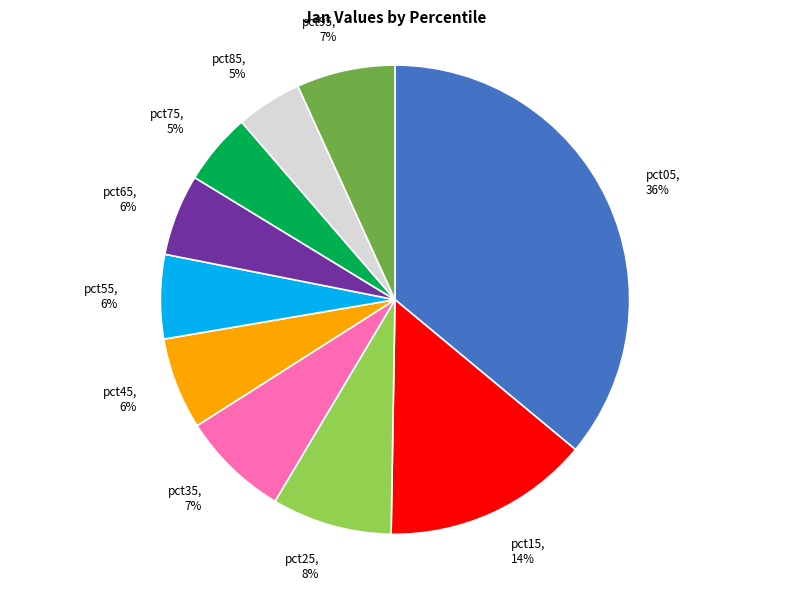

To the nearest percent, what portion does pct15 represent?

14%